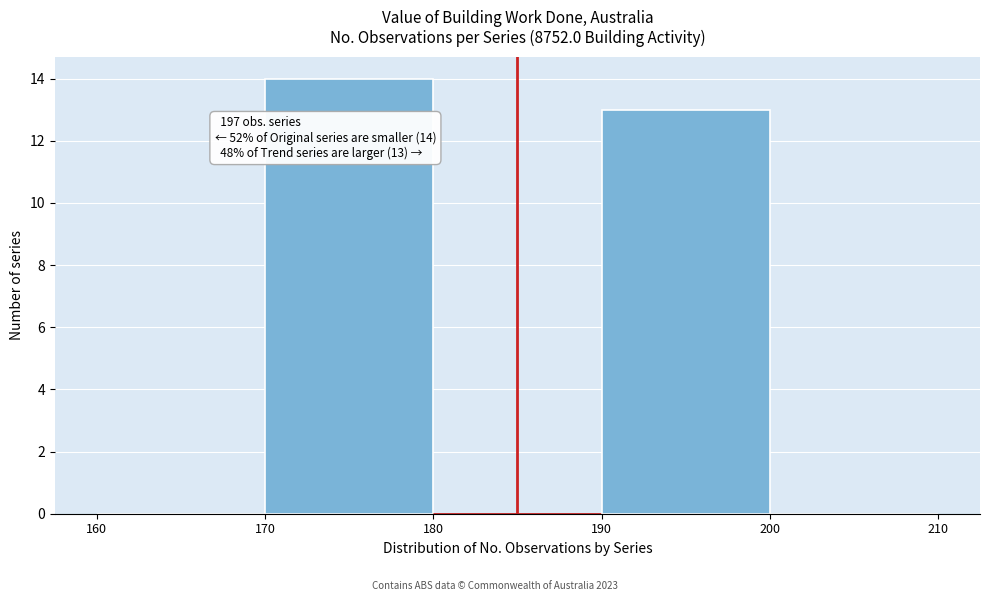

Over which range of the x-axis is the bar tallest?

170 to 180